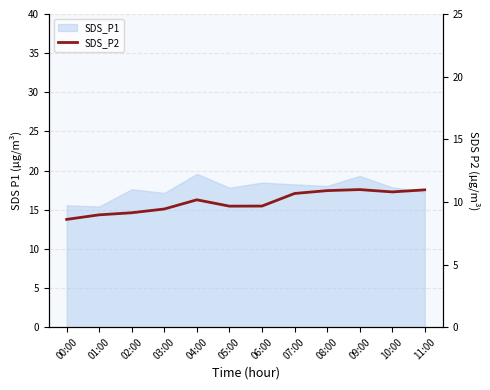

True or false: the data has more than 0 interior local peaks.

True